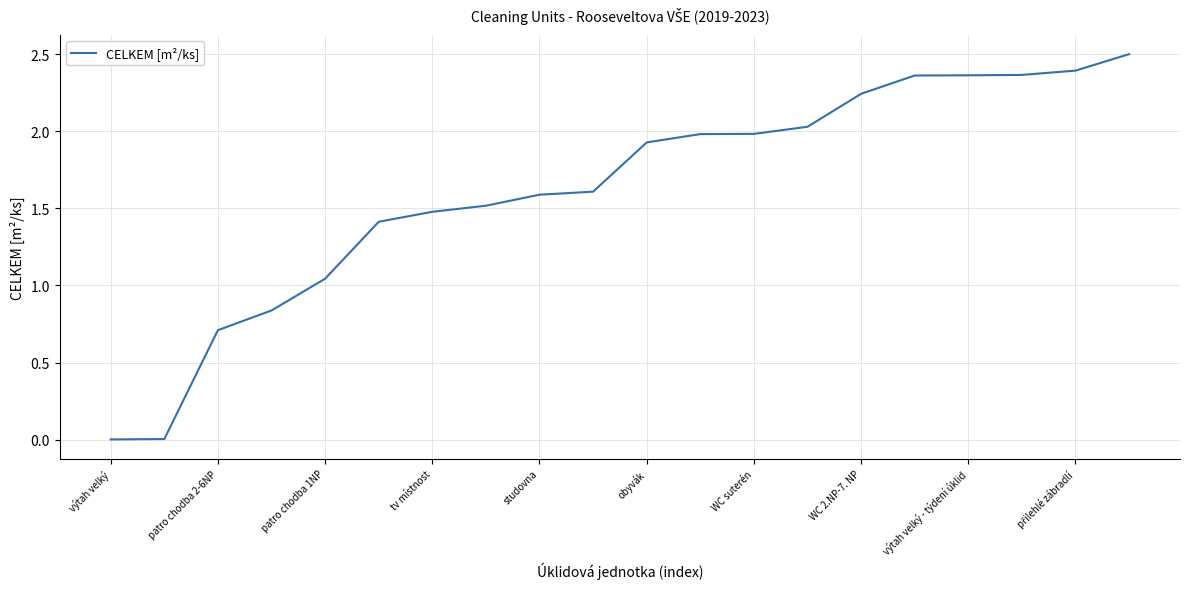

What is the greatest value displayed?

2.5